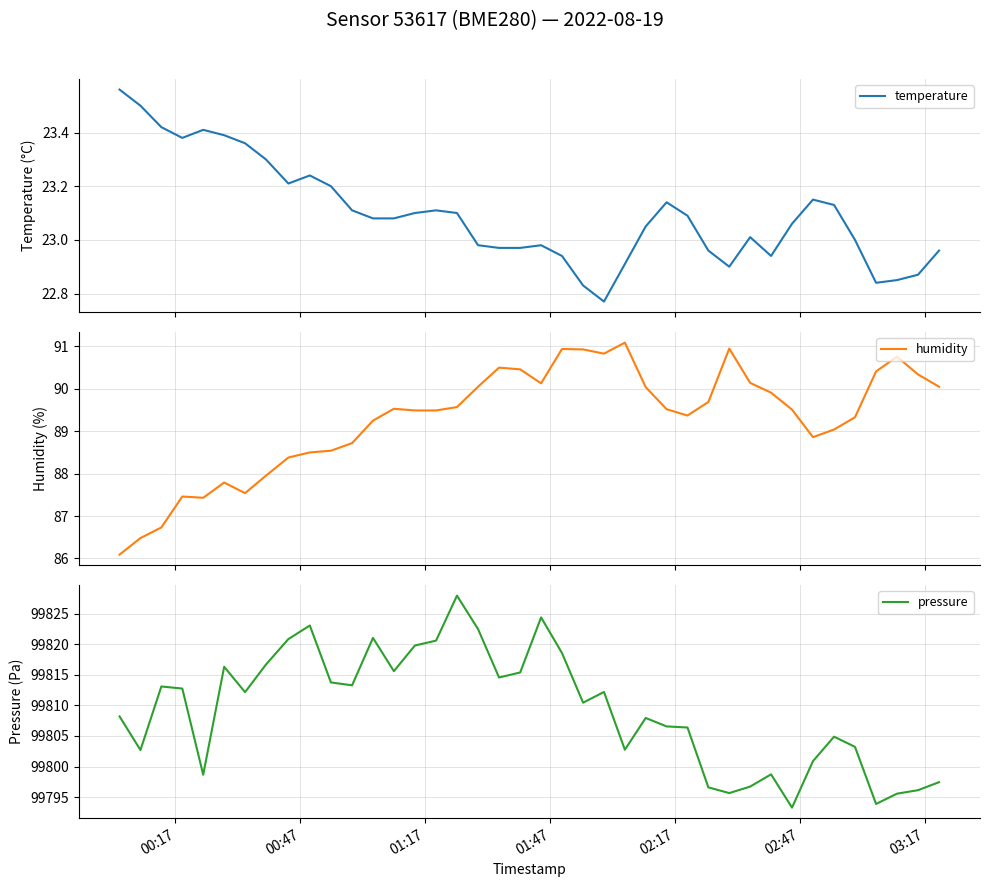

Rank the series by their maximum value, from lowest to highest.

temperature, humidity, pressure